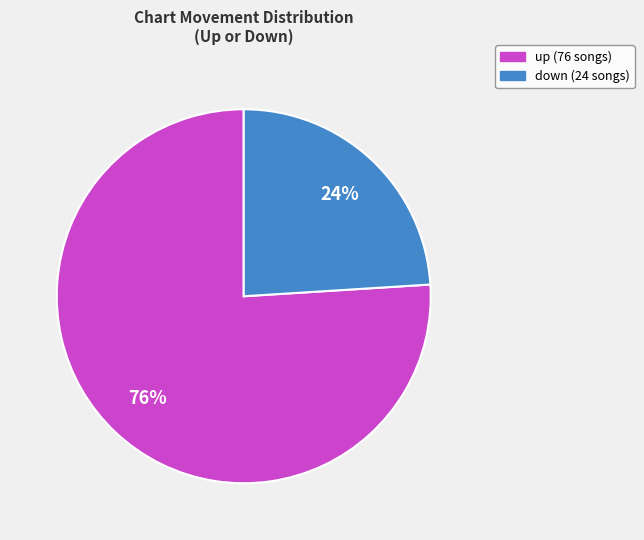

How many segments does this pie chart have?

2